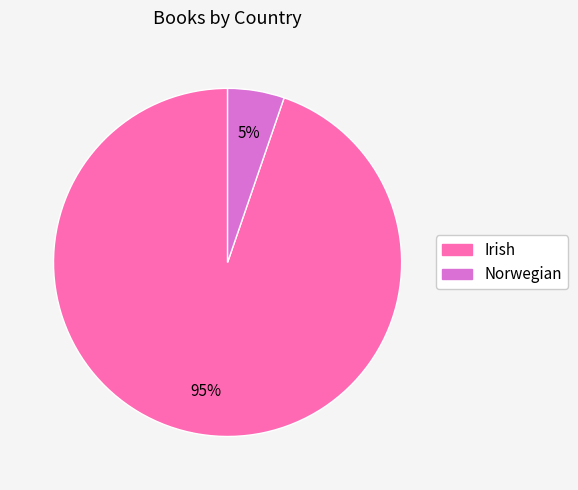

To the nearest percent, what is the average slice percentage?

50%